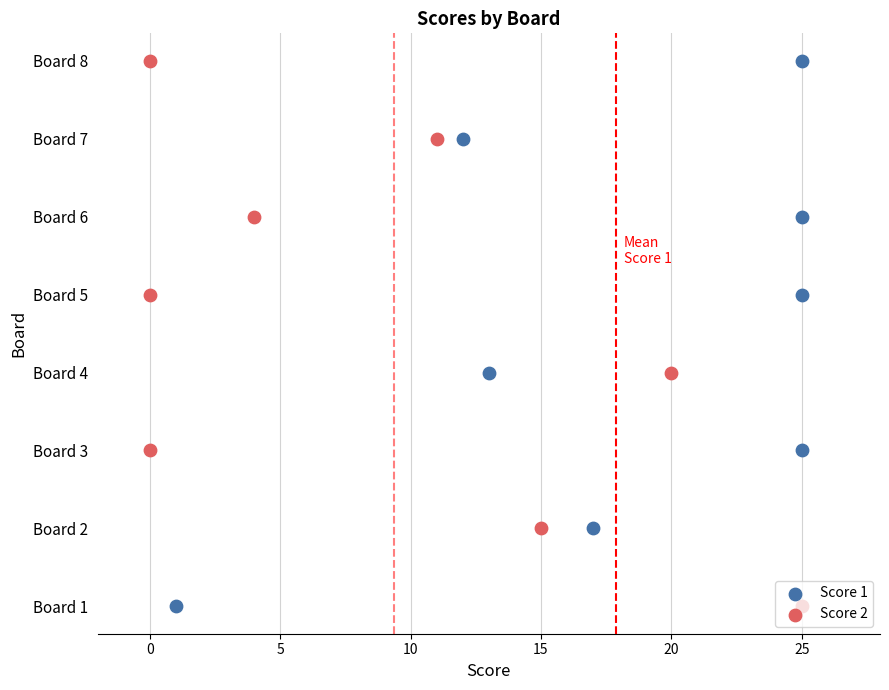

Which series has the widest spread of Y values?

Score 1